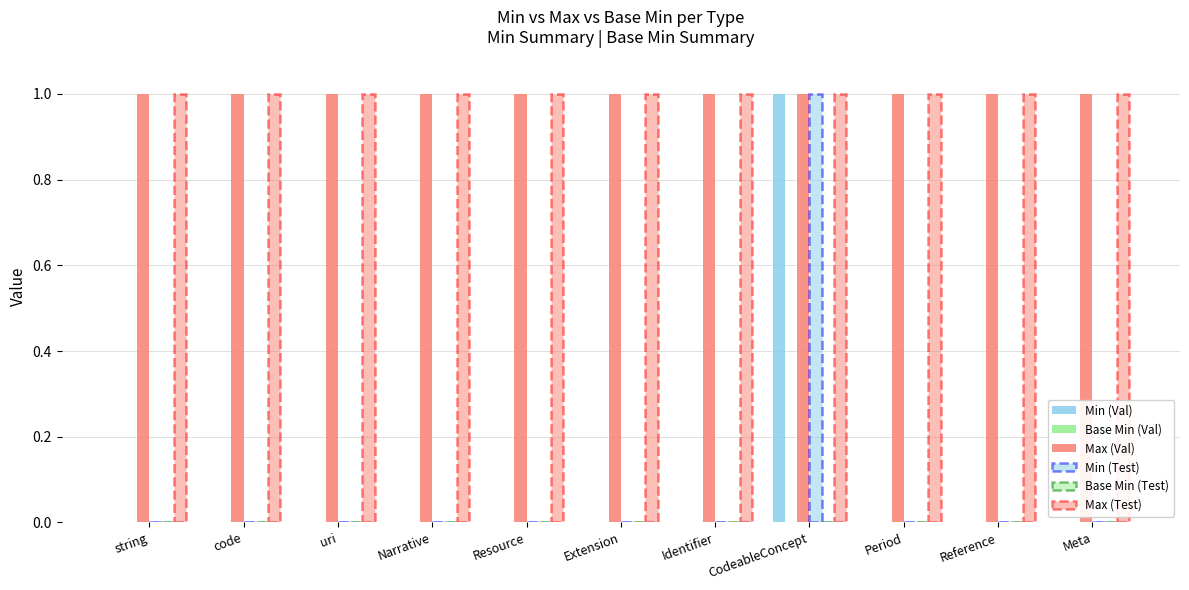

Does the chart contain any negative values?

No